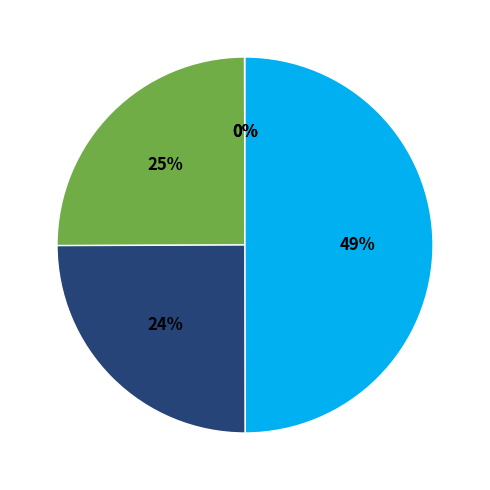

Is the sum of 4459 and 4453 greater than half?

Yes